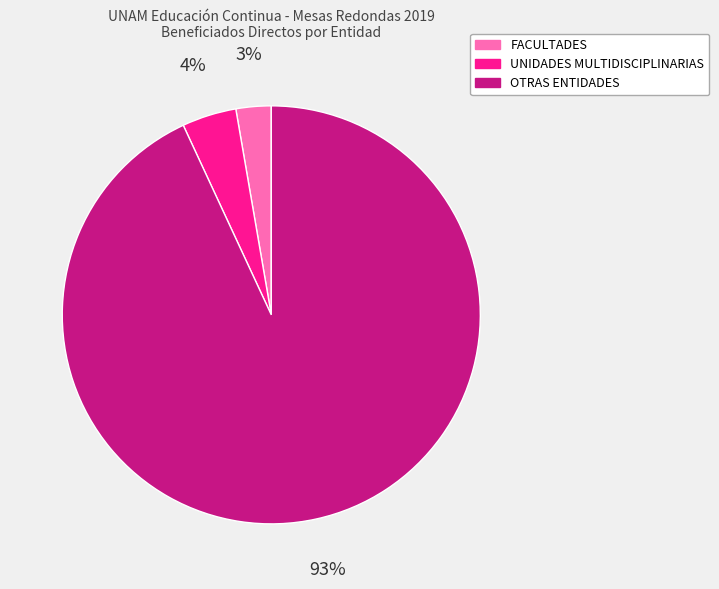

To the nearest percent, what portion does UNIDADES MULTIDISCIPLINARIAS represent?

4%